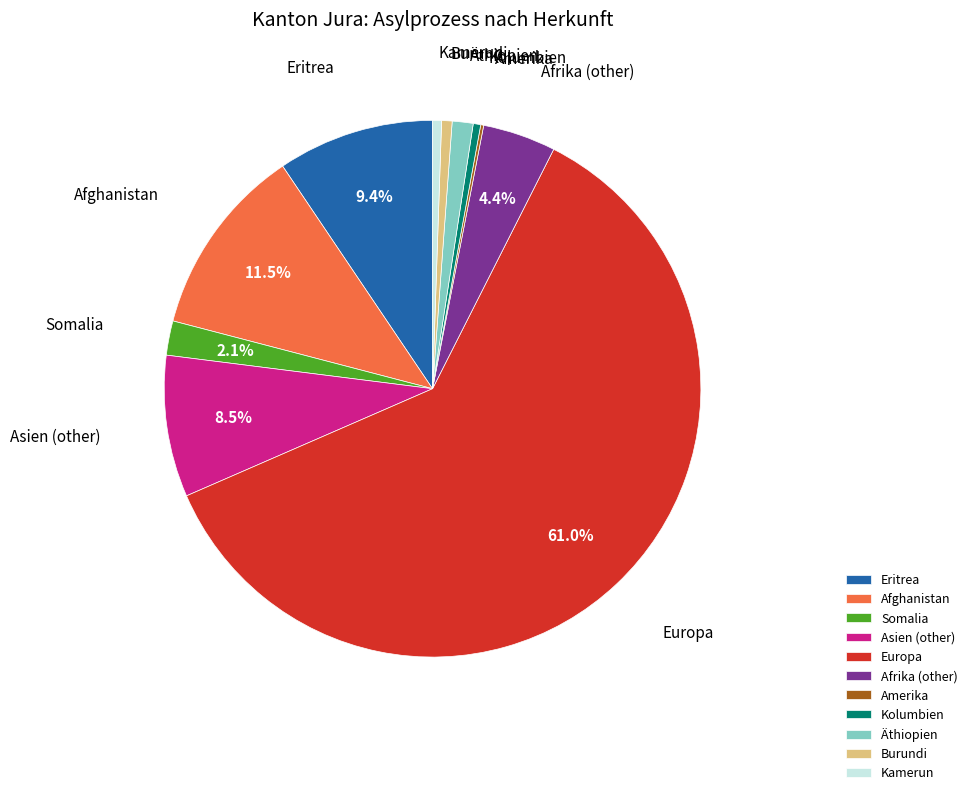

Is there a majority slice in this chart?

Yes